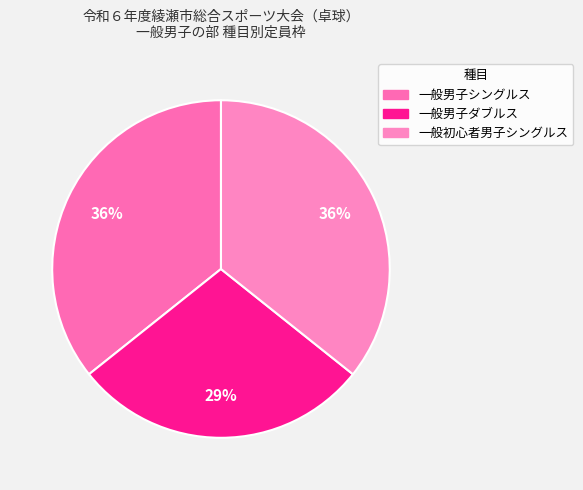

What is the largest slice in the pie chart?

一般男子シングルス